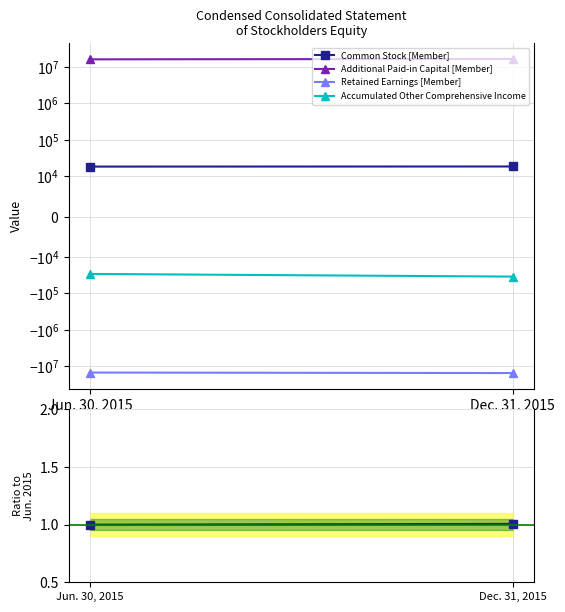

Is the value of Retained Earnings [Member] at Dec. 31, 2015 greater than the value of Accumulated Other Comprehensive Income at Dec. 31, 2015?

No